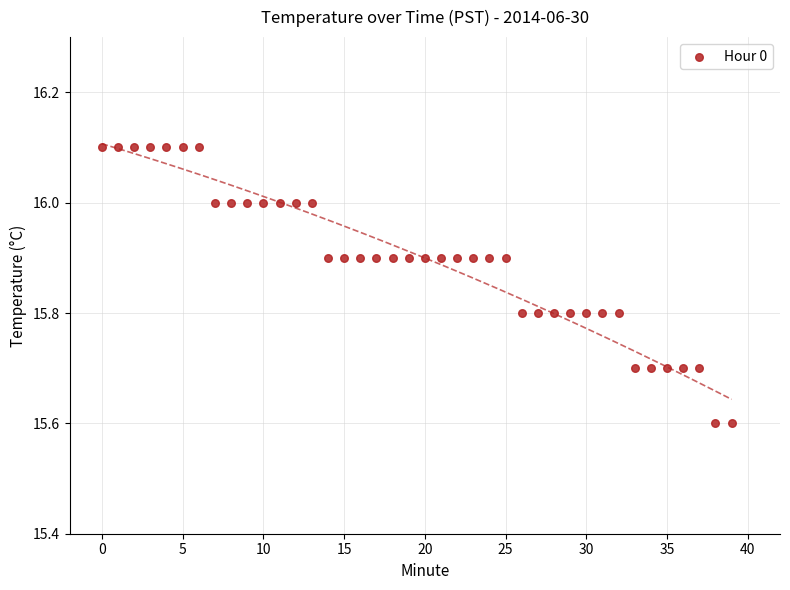

What is the range of Y values (max minus min)?

0.5